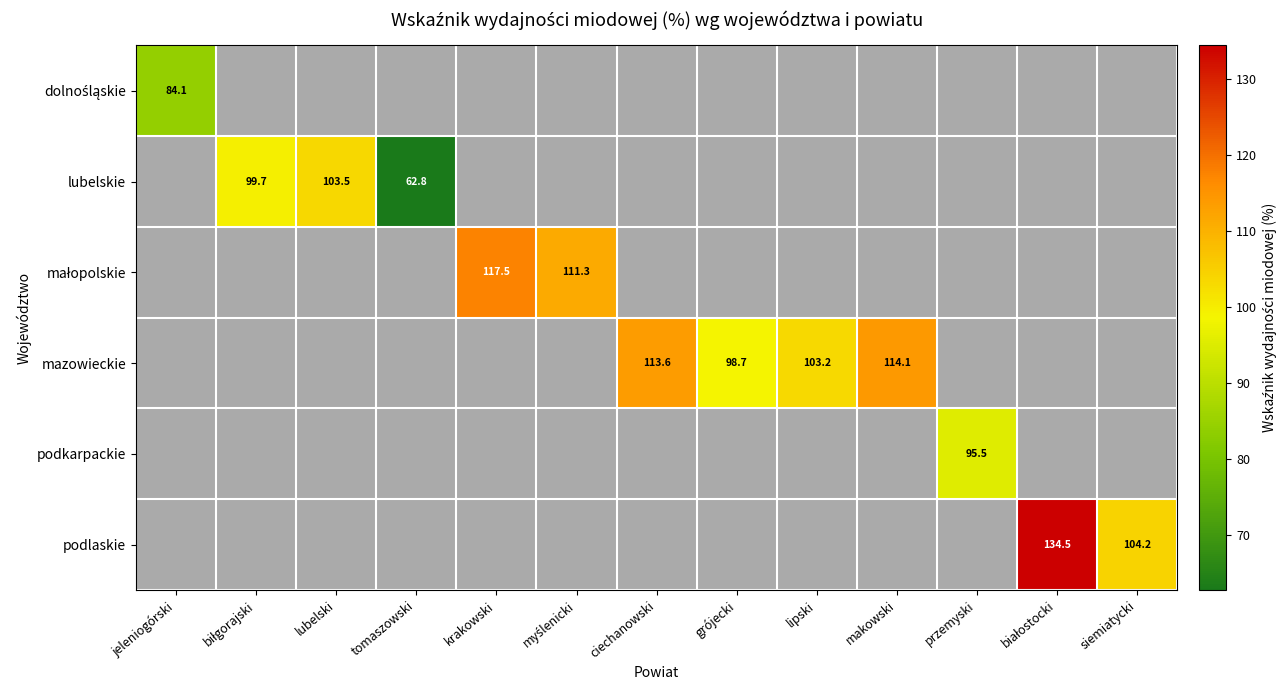

The value of mazowieckie at lipski is 103.2. True or false?

True